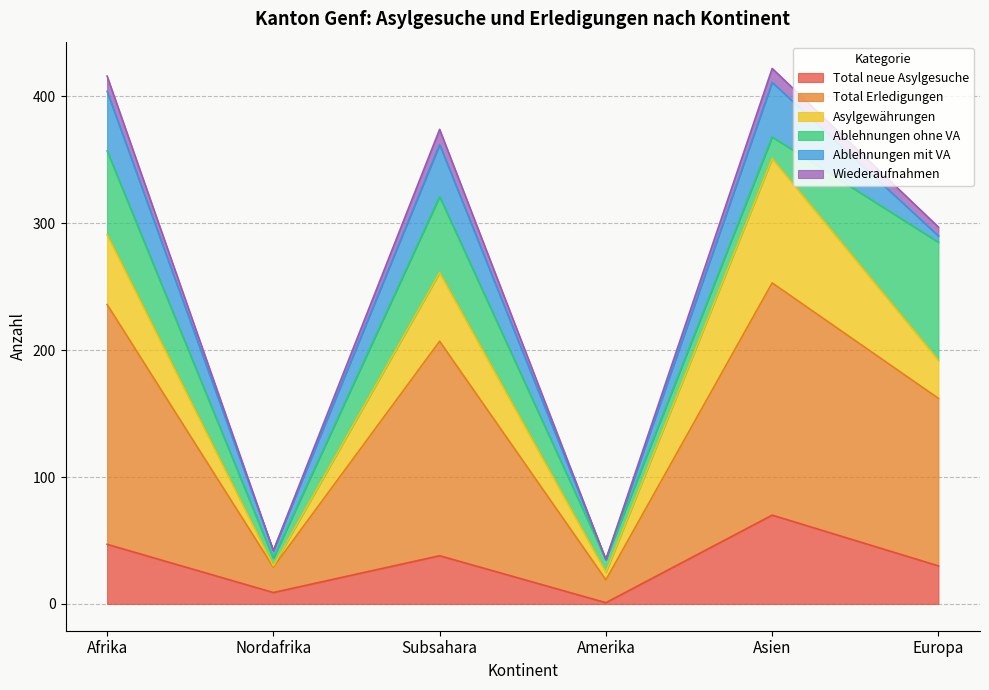

What is the greatest value displayed?

422